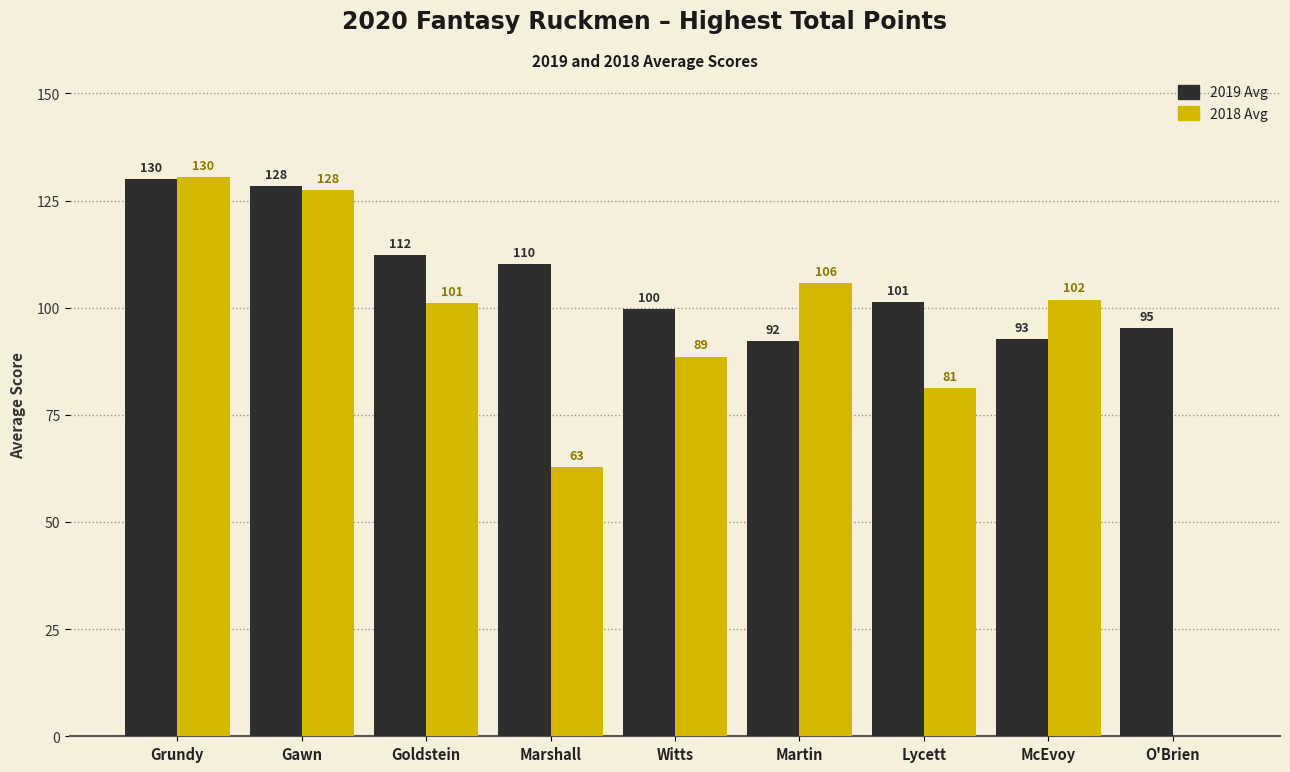

Between Witts and Lycett, which series saw the biggest shift?

2018 Avg